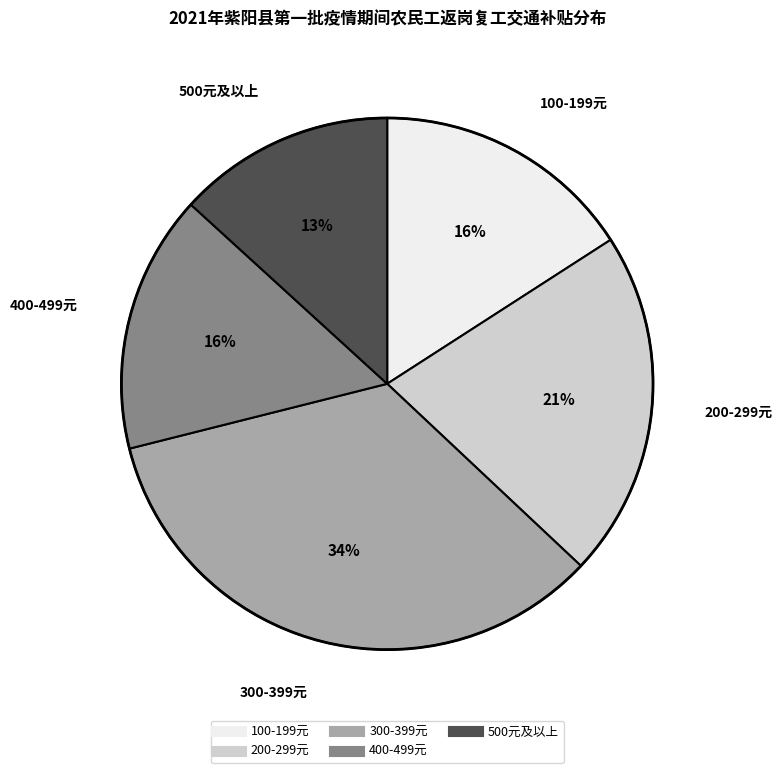

Is there any slice that represents more than half of the pie?

No